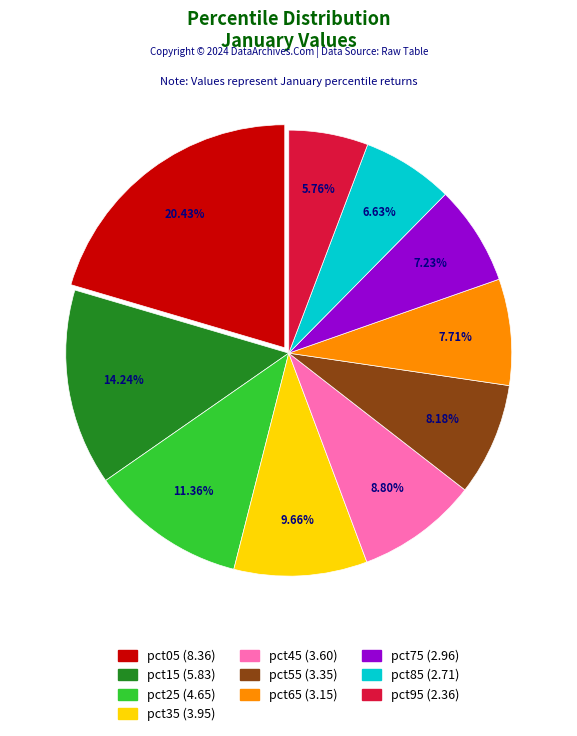

How much of the chart is everything except pct55?

91.8%